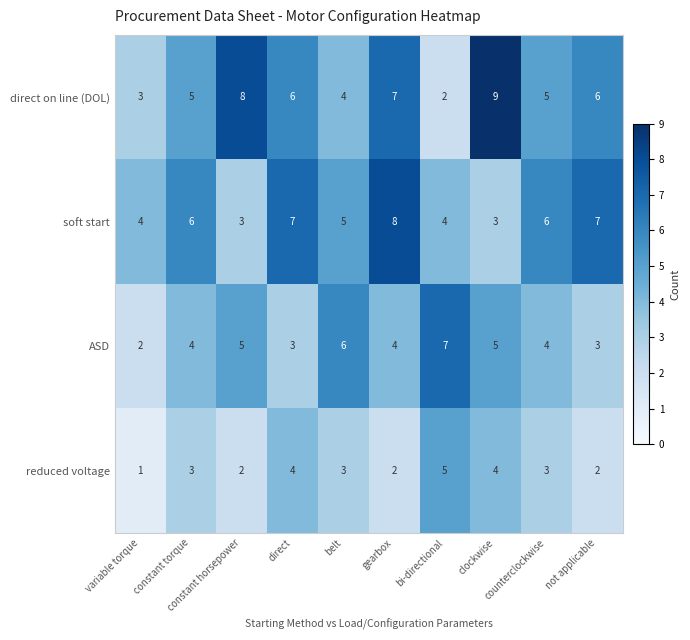

Count the number of data series in this chart.

4